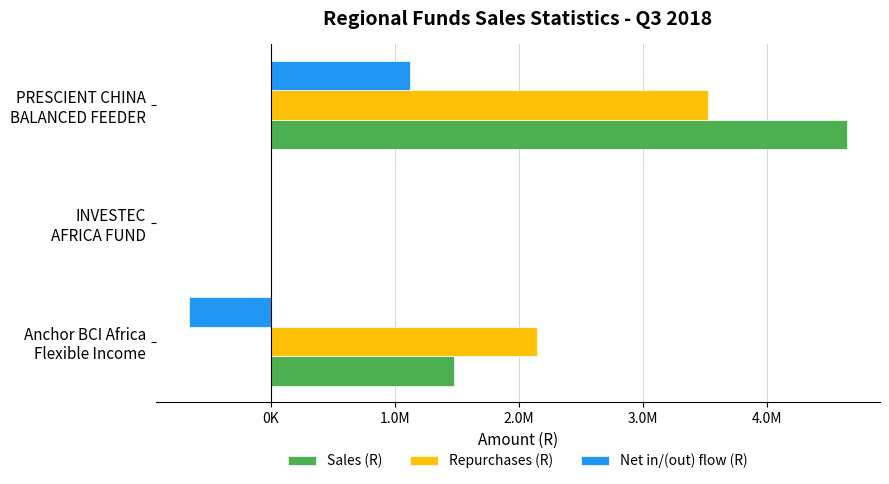

Reading left to right, what are all the values shown in this chart?

Sales (R): 1478936.9	0.0	4642388.7
Repurchases (R): 2143257.2	0.0	3520644.2
Net in/(out) flow (R): -664320.2	0.0	1121744.5